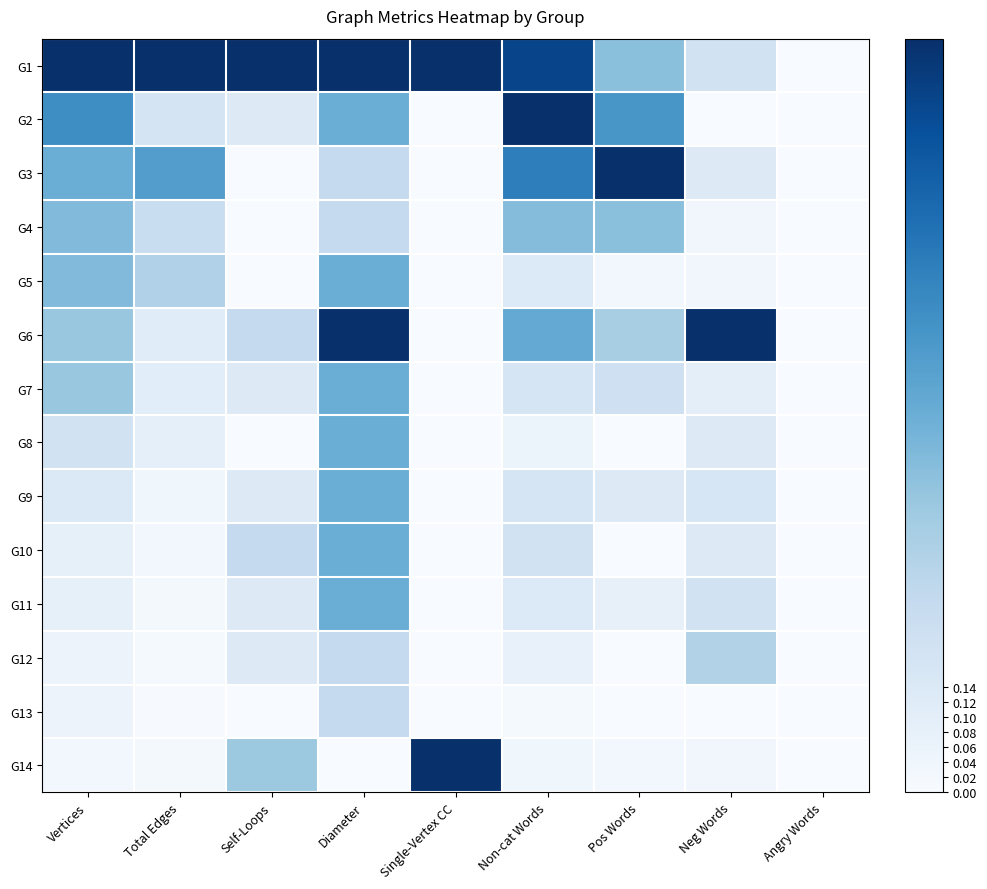

Reading left to right, list all the values displayed in this chart.

G1: Vertices=1.0	Total Edges=1.0	Self-Loops=1.0	Diameter=1.0	Single-Vertex CC=1.0	Non-cat Words=0.9	Pos Words=0.4	Neg Words=0.2	Angry Words=0.0
G2: Vertices=0.6	Total Edges=0.2	Self-Loops=0.1	Diameter=0.5	Single-Vertex CC=0.0	Non-cat Words=1.0	Pos Words=0.6	Neg Words=0.0	Angry Words=0.0
G3: Vertices=0.5	Total Edges=0.6	Self-Loops=0.0	Diameter=0.2	Single-Vertex CC=0.0	Non-cat Words=0.7	Pos Words=1.0	Neg Words=0.1	Angry Words=0.0
G4: Vertices=0.4	Total Edges=0.2	Self-Loops=0.0	Diameter=0.2	Single-Vertex CC=0.0	Non-cat Words=0.4	Pos Words=0.4	Neg Words=0.0	Angry Words=0.0
G5: Vertices=0.4	Total Edges=0.3	Self-Loops=0.0	Diameter=0.5	Single-Vertex CC=0.0	Non-cat Words=0.1	Pos Words=0.0	Neg Words=0.0	Angry Words=0.0
G6: Vertices=0.4	Total Edges=0.1	Self-Loops=0.2	Diameter=1.0	Single-Vertex CC=0.0	Non-cat Words=0.5	Pos Words=0.3	Neg Words=1.0	Angry Words=0.0
G7: Vertices=0.4	Total Edges=0.1	Self-Loops=0.1	Diameter=0.5	Single-Vertex CC=0.0	Non-cat Words=0.2	Pos Words=0.2	Neg Words=0.1	Angry Words=0.0
G8: Vertices=0.2	Total Edges=0.1	Self-Loops=0.0	Diameter=0.5	Single-Vertex CC=0.0	Non-cat Words=0.1	Pos Words=0.0	Neg Words=0.1	Angry Words=0.0
G9: Vertices=0.1	Total Edges=0.0	Self-Loops=0.1	Diameter=0.5	Single-Vertex CC=0.0	Non-cat Words=0.2	Pos Words=0.1	Neg Words=0.2	Angry Words=0.0
G10: Vertices=0.1	Total Edges=0.0	Self-Loops=0.2	Diameter=0.5	Single-Vertex CC=0.0	Non-cat Words=0.2	Pos Words=0.0	Neg Words=0.1	Angry Words=0.0
G11: Vertices=0.1	Total Edges=0.0	Self-Loops=0.1	Diameter=0.5	Single-Vertex CC=0.0	Non-cat Words=0.1	Pos Words=0.1	Neg Words=0.2	Angry Words=0.0
G12: Vertices=0.1	Total Edges=0.0	Self-Loops=0.1	Diameter=0.2	Single-Vertex CC=0.0	Non-cat Words=0.1	Pos Words=0.0	Neg Words=0.3	Angry Words=0.0
G13: Vertices=0.1	Total Edges=0.0	Self-Loops=0.0	Diameter=0.2	Single-Vertex CC=0.0	Non-cat Words=0.0	Pos Words=0.0	Neg Words=0.0	Angry Words=0.0
G14: Vertices=0.0	Total Edges=0.0	Self-Loops=0.4	Diameter=0.0	Single-Vertex CC=1.0	Non-cat Words=0.0	Pos Words=0.0	Neg Words=0.0	Angry Words=0.0